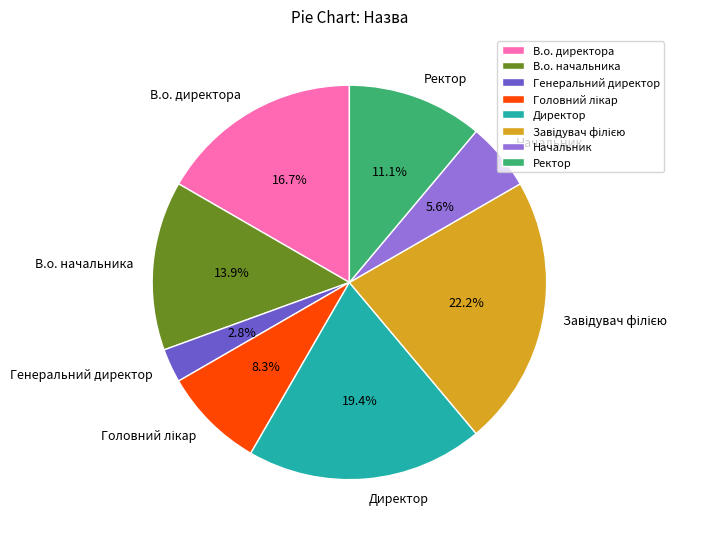

To the nearest percent, what is the difference between the Директор and Начальник slice percentages?

14%